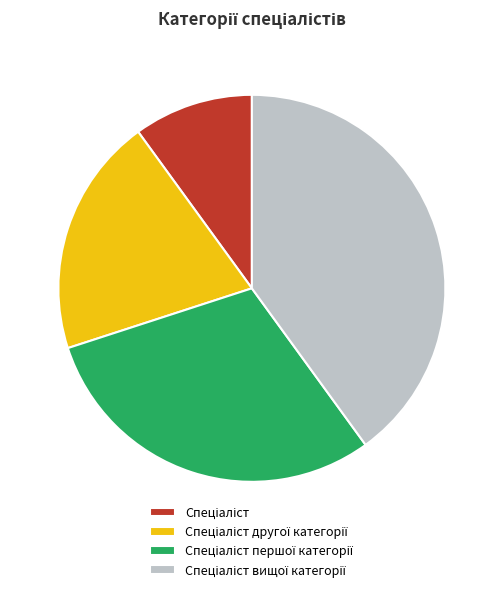

Does any single category account for the majority?

No